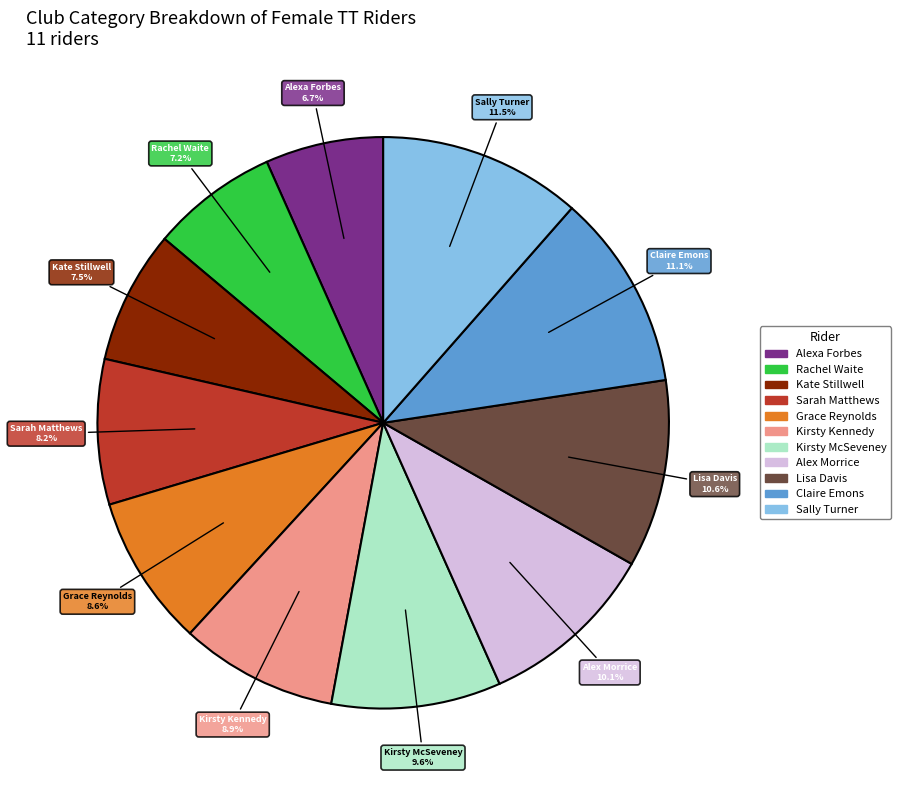

What is the ratio of the value at Sarah Matthews to the value at Sally Turner?

0.7